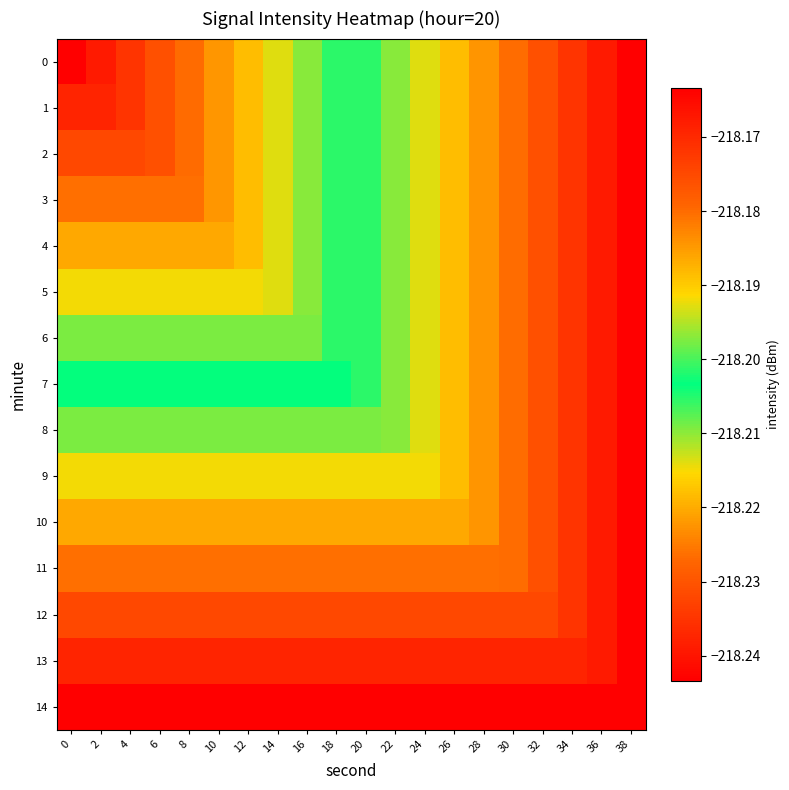

Reading left to right, what are all the values shown in this chart?

0: 0=-218.2	2=-218.2	4=-218.2	6=-218.2	8=-218.2	10=-218.2	12=-218.2	14=-218.2	16=-218.2	18=-218.2	20=-218.2	22=-218.2	24=-218.2	26=-218.2	28=-218.2	30=-218.2	32=-218.2	34=-218.2	36=-218.2	38=-218.2
1: 0=-218.2	2=-218.2	4=-218.2	6=-218.2	8=-218.2	10=-218.2	12=-218.2	14=-218.2	16=-218.2	18=-218.2	20=-218.2	22=-218.2	24=-218.2	26=-218.2	28=-218.2	30=-218.2	32=-218.2	34=-218.2	36=-218.2	38=-218.2
2: 0=-218.2	2=-218.2	4=-218.2	6=-218.2	8=-218.2	10=-218.2	12=-218.2	14=-218.2	16=-218.2	18=-218.2	20=-218.2	22=-218.2	24=-218.2	26=-218.2	28=-218.2	30=-218.2	32=-218.2	34=-218.2	36=-218.2	38=-218.2
3: 0=-218.2	2=-218.2	4=-218.2	6=-218.2	8=-218.2	10=-218.2	12=-218.2	14=-218.2	16=-218.2	18=-218.2	20=-218.2	22=-218.2	24=-218.2	26=-218.2	28=-218.2	30=-218.2	32=-218.2	34=-218.2	36=-218.2	38=-218.2
4: 0=-218.2	2=-218.2	4=-218.2	6=-218.2	8=-218.2	10=-218.2	12=-218.2	14=-218.2	16=-218.2	18=-218.2	20=-218.2	22=-218.2	24=-218.2	26=-218.2	28=-218.2	30=-218.2	32=-218.2	34=-218.2	36=-218.2	38=-218.2
5: 0=-218.2	2=-218.2	4=-218.2	6=-218.2	8=-218.2	10=-218.2	12=-218.2	14=-218.2	16=-218.2	18=-218.2	20=-218.2	22=-218.2	24=-218.2	26=-218.2	28=-218.2	30=-218.2	32=-218.2	34=-218.2	36=-218.2	38=-218.2
6: 0=-218.2	2=-218.2	4=-218.2	6=-218.2	8=-218.2	10=-218.2	12=-218.2	14=-218.2	16=-218.2	18=-218.2	20=-218.2	22=-218.2	24=-218.2	26=-218.2	28=-218.2	30=-218.2	32=-218.2	34=-218.2	36=-218.2	38=-218.2
7: 0=-218.2	2=-218.2	4=-218.2	6=-218.2	8=-218.2	10=-218.2	12=-218.2	14=-218.2	16=-218.2	18=-218.2	20=-218.2	22=-218.2	24=-218.2	26=-218.2	28=-218.2	30=-218.2	32=-218.2	34=-218.2	36=-218.2	38=-218.2
8: 0=-218.2	2=-218.2	4=-218.2	6=-218.2	8=-218.2	10=-218.2	12=-218.2	14=-218.2	16=-218.2	18=-218.2	20=-218.2	22=-218.2	24=-218.2	26=-218.2	28=-218.2	30=-218.2	32=-218.2	34=-218.2	36=-218.2	38=-218.2
9: 0=-218.2	2=-218.2	4=-218.2	6=-218.2	8=-218.2	10=-218.2	12=-218.2	14=-218.2	16=-218.2	18=-218.2	20=-218.2	22=-218.2	24=-218.2	26=-218.2	28=-218.2	30=-218.2	32=-218.2	34=-218.2	36=-218.2	38=-218.2
10: 0=-218.2	2=-218.2	4=-218.2	6=-218.2	8=-218.2	10=-218.2	12=-218.2	14=-218.2	16=-218.2	18=-218.2	20=-218.2	22=-218.2	24=-218.2	26=-218.2	28=-218.2	30=-218.2	32=-218.2	34=-218.2	36=-218.2	38=-218.2
11: 0=-218.2	2=-218.2	4=-218.2	6=-218.2	8=-218.2	10=-218.2	12=-218.2	14=-218.2	16=-218.2	18=-218.2	20=-218.2	22=-218.2	24=-218.2	26=-218.2	28=-218.2	30=-218.2	32=-218.2	34=-218.2	36=-218.2	38=-218.2
12: 0=-218.2	2=-218.2	4=-218.2	6=-218.2	8=-218.2	10=-218.2	12=-218.2	14=-218.2	16=-218.2	18=-218.2	20=-218.2	22=-218.2	24=-218.2	26=-218.2	28=-218.2	30=-218.2	32=-218.2	34=-218.2	36=-218.2	38=-218.2
13: 0=-218.2	2=-218.2	4=-218.2	6=-218.2	8=-218.2	10=-218.2	12=-218.2	14=-218.2	16=-218.2	18=-218.2	20=-218.2	22=-218.2	24=-218.2	26=-218.2	28=-218.2	30=-218.2	32=-218.2	34=-218.2	36=-218.2	38=-218.2
14: 0=-218.2	2=-218.2	4=-218.2	6=-218.2	8=-218.2	10=-218.2	12=-218.2	14=-218.2	16=-218.2	18=-218.2	20=-218.2	22=-218.2	24=-218.2	26=-218.2	28=-218.2	30=-218.2	32=-218.2	34=-218.2	36=-218.2	38=-218.2